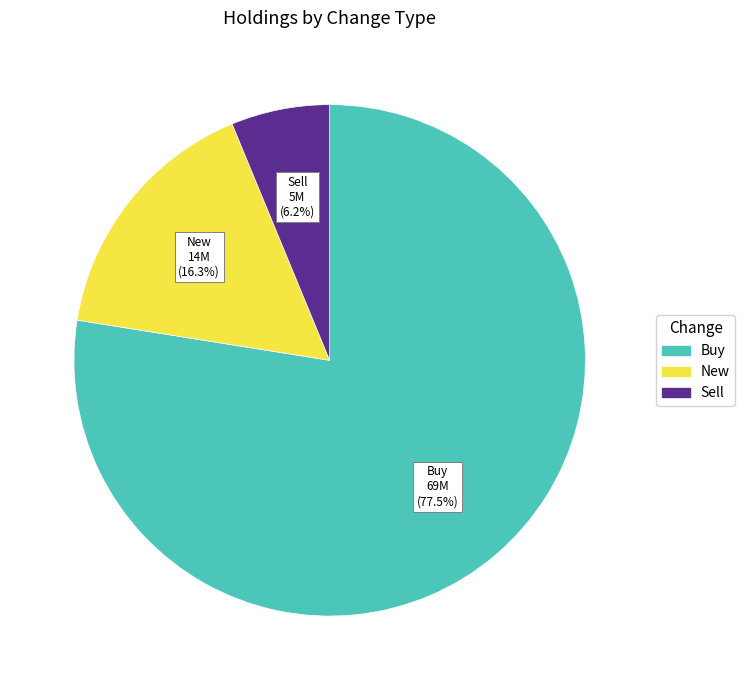

Is there any slice that represents more than half of the pie?

Yes